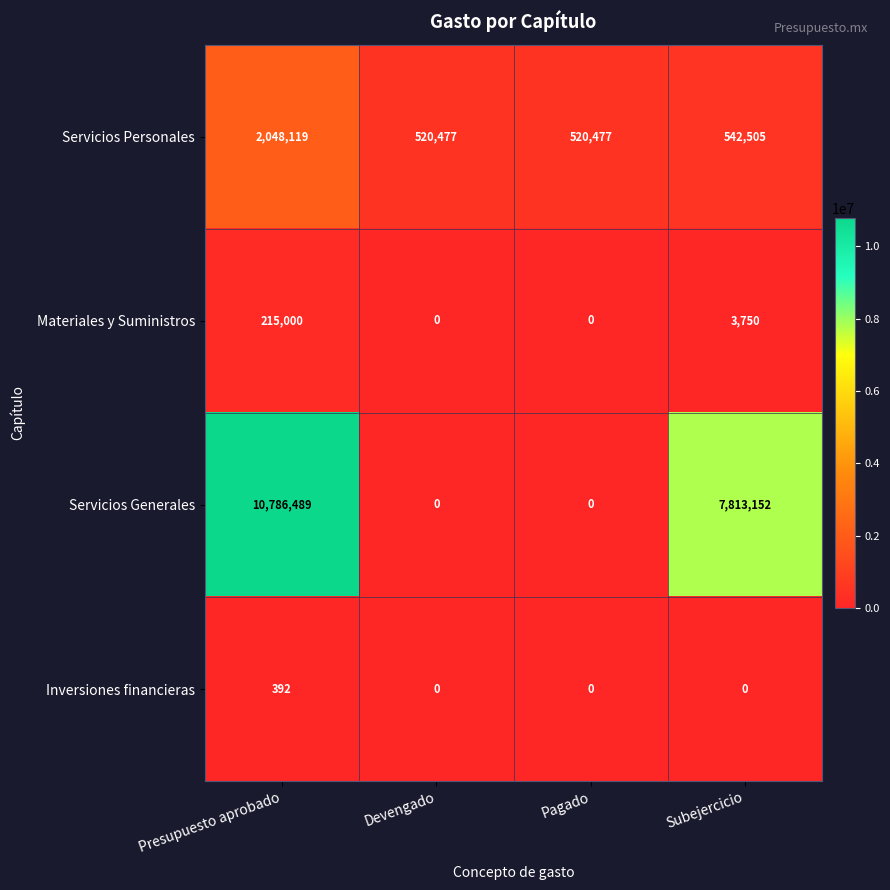

What is the difference between the maximum and minimum values in the Servicios Personales series?

1527642